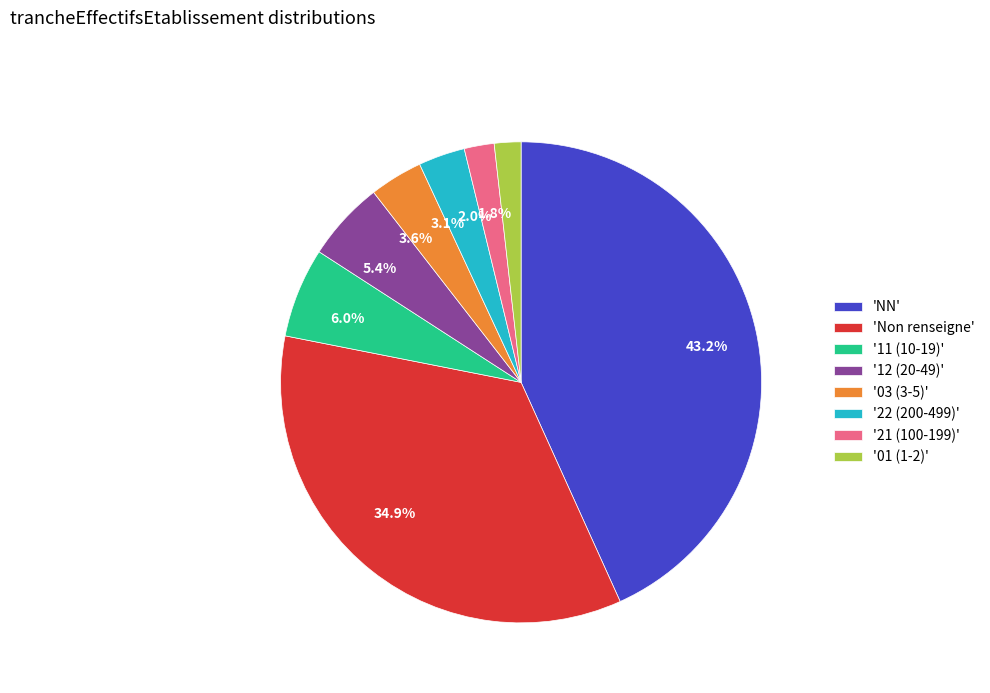

How much of the chart is everything except 43.2%?

56.8%